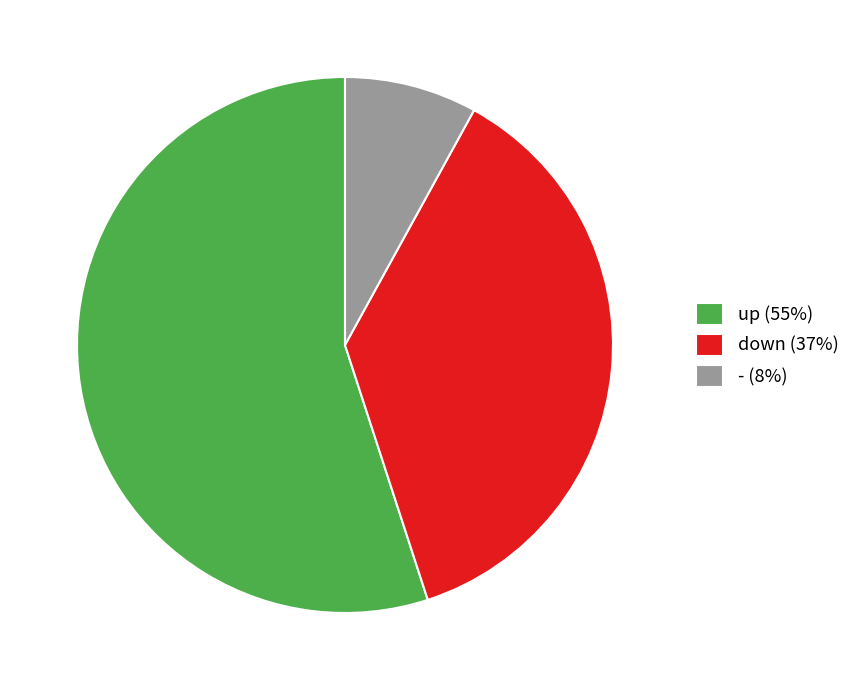

How many slices are in this pie chart?

3